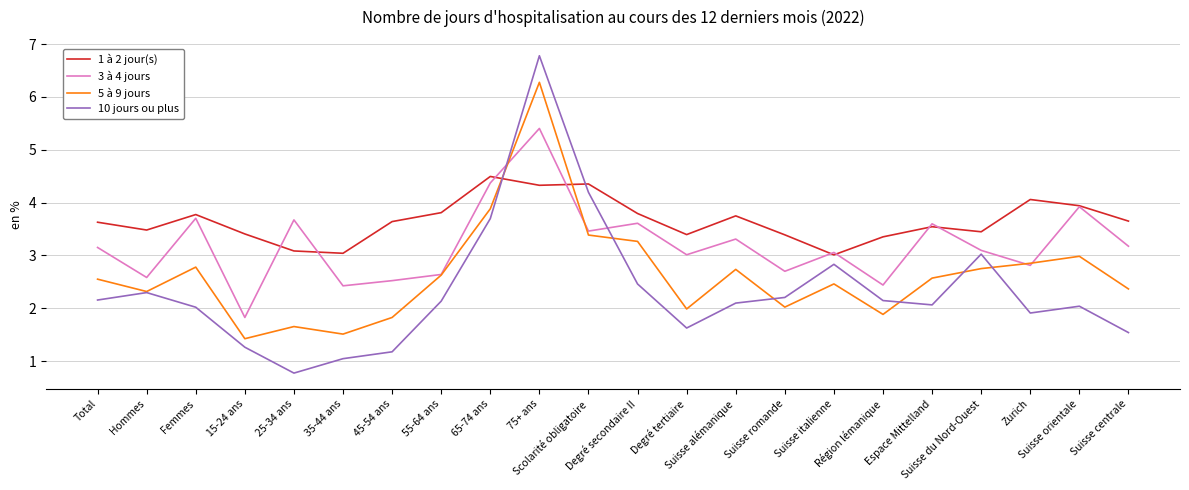

What are all the series names shown in the legend?

1 à 2 jour(s), 3 à 4 jours, 5 à 9 jours, 10 jours ou plus